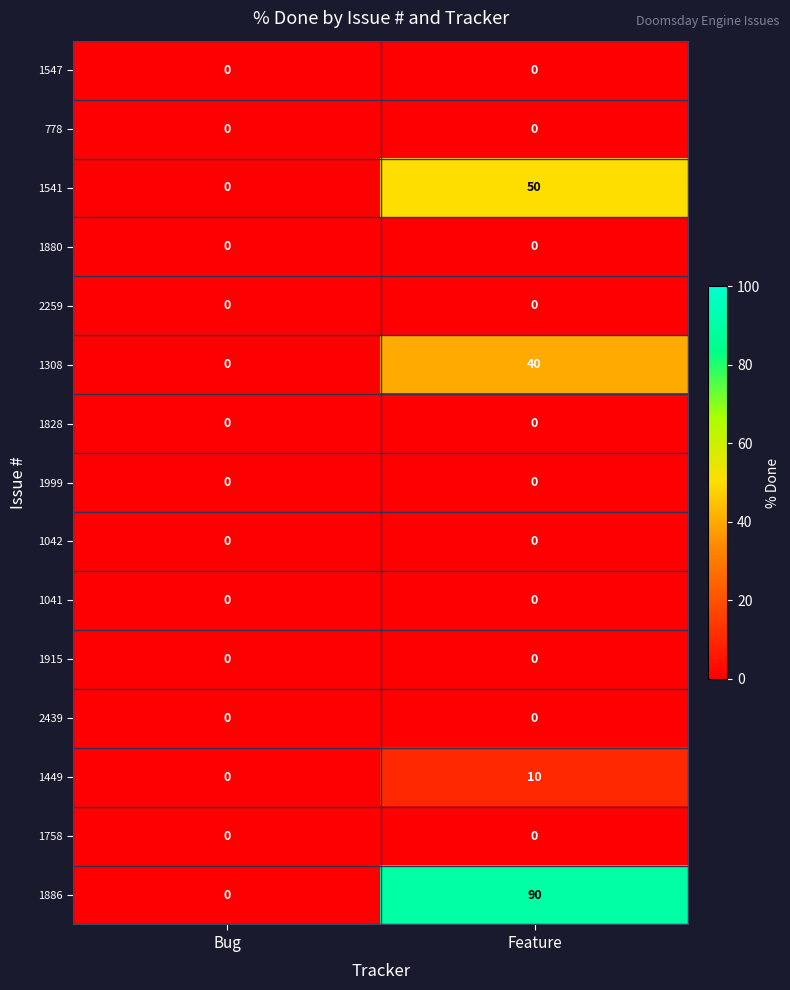

Which series has the largest total across all categories?

1886